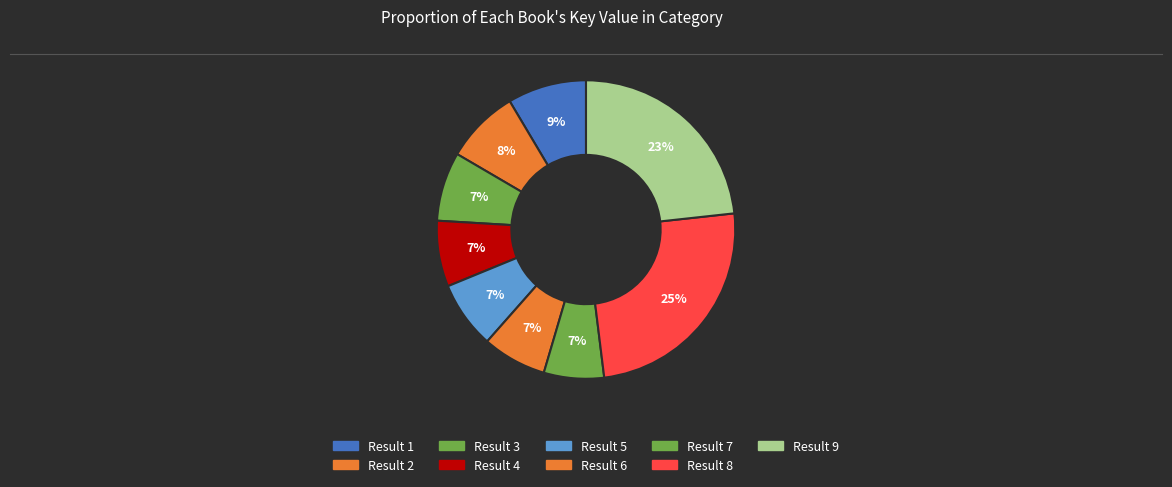

Is there a majority slice in this chart?

No